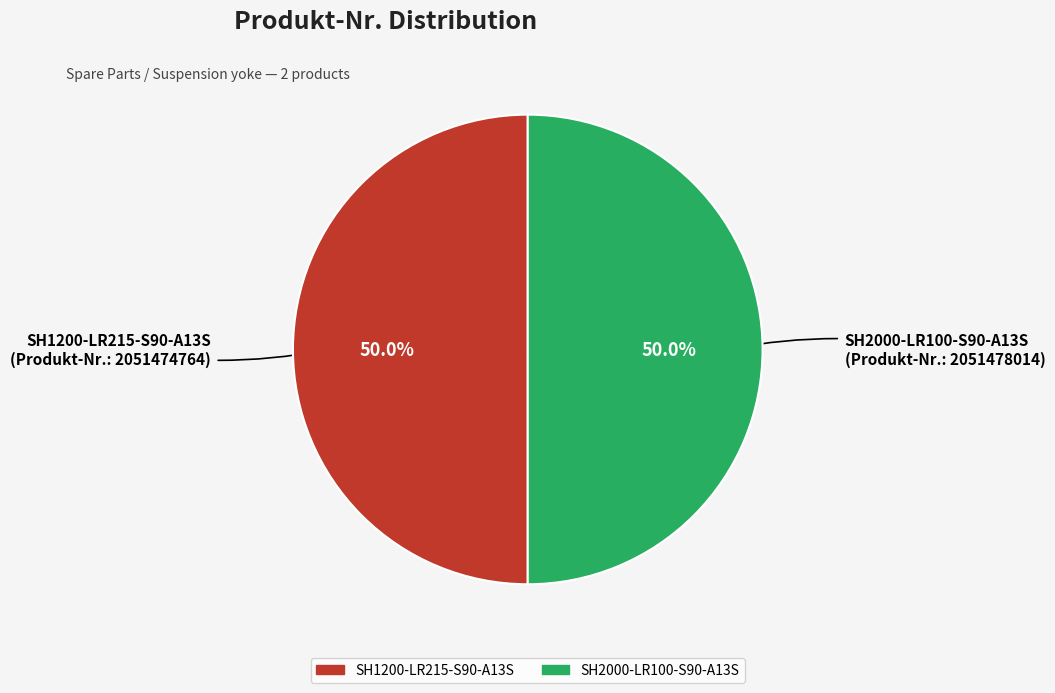

Count the number of slices in the pie.

2